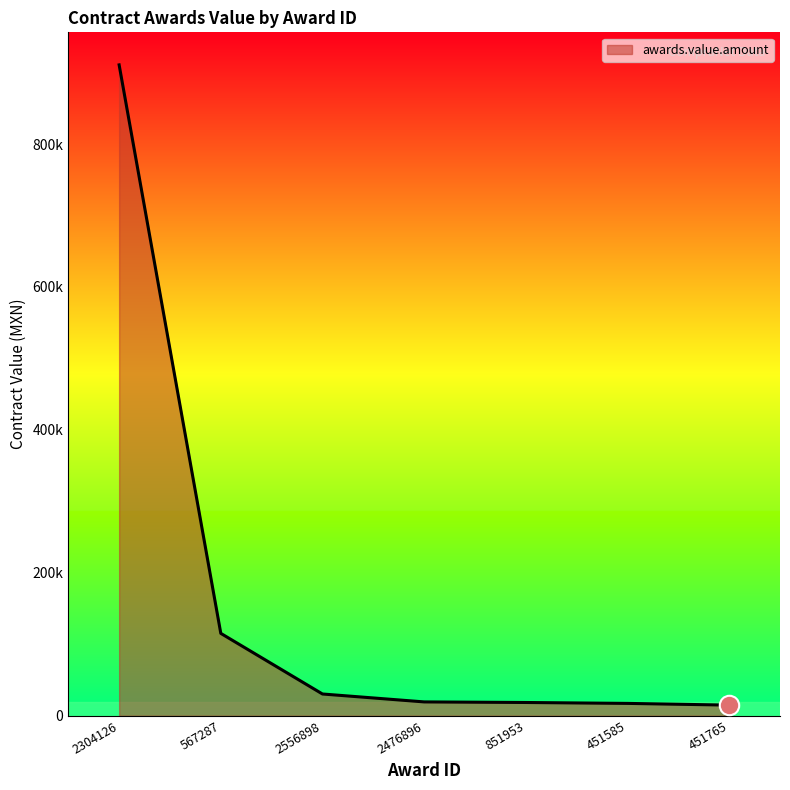

At which label is the value closest to 462860?

567287